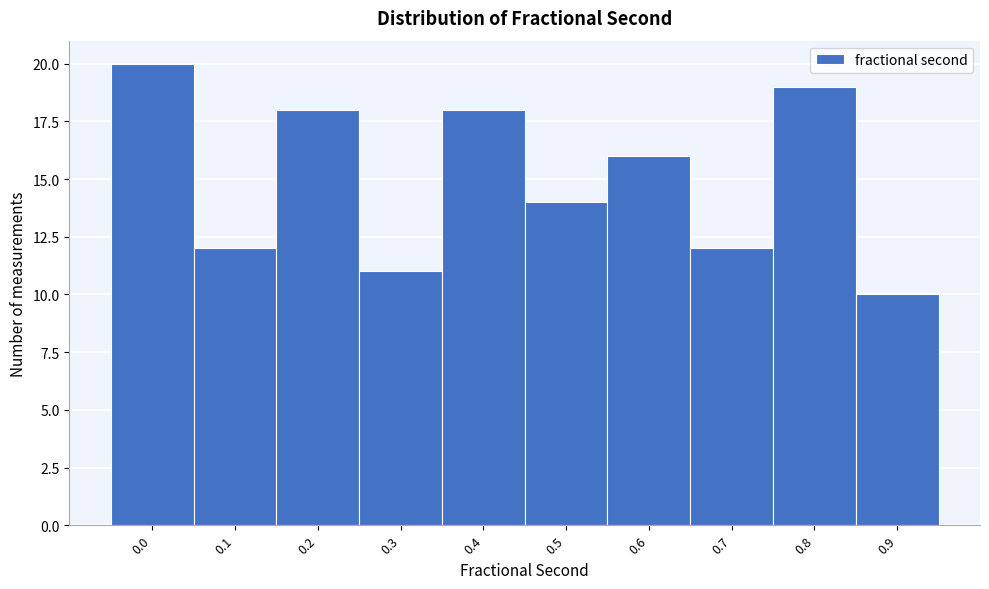

Reading left to right, transcribe all the data shown in this chart.

20	12	18	11	18	14	16	12	19	10